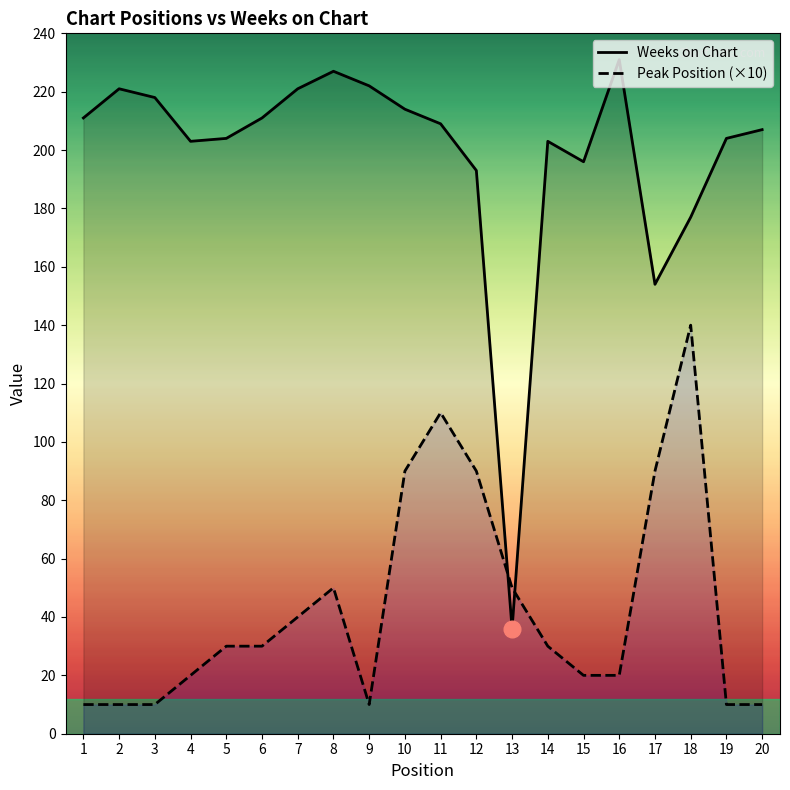

How many data points in Peak Position are less than 30?

9